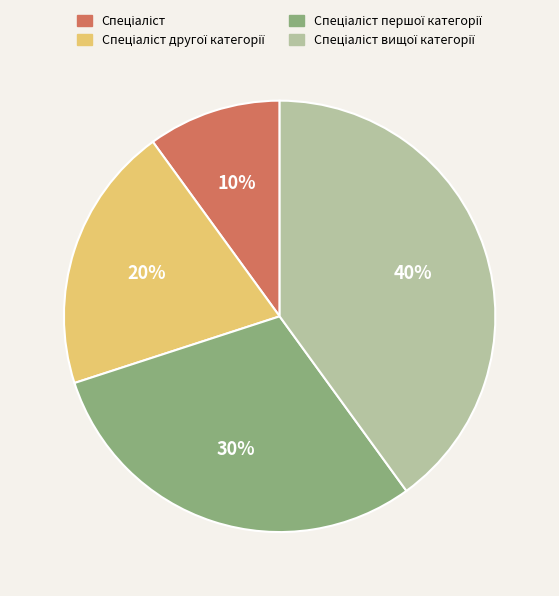

To the nearest percent, what is the average slice percentage?

25%